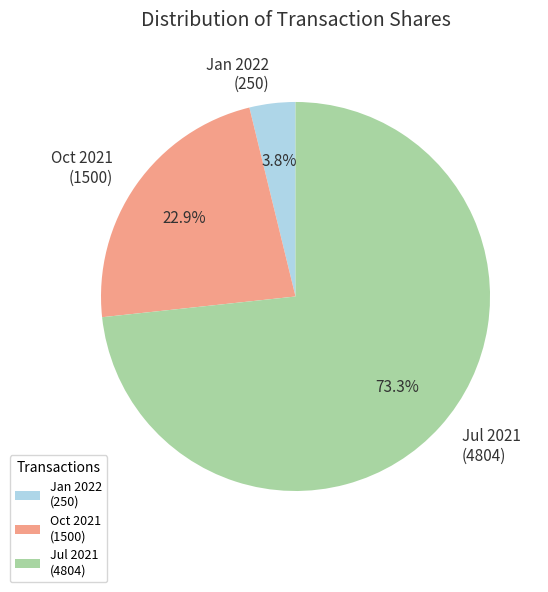

Approximately how many times larger is the value at Jul 2021 (4804) compared to Oct 2021 (1500)?

3.2